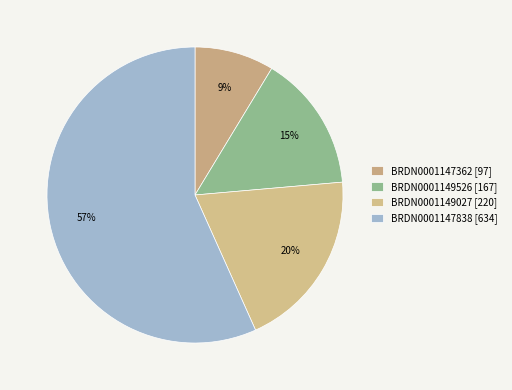

How many segments does this pie chart have?

4